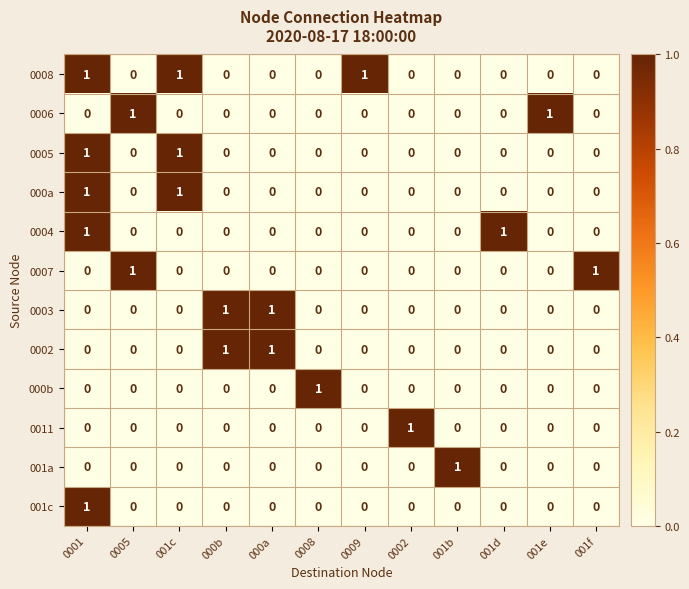

Is it true that 0008 equals 0 at 001d?

True